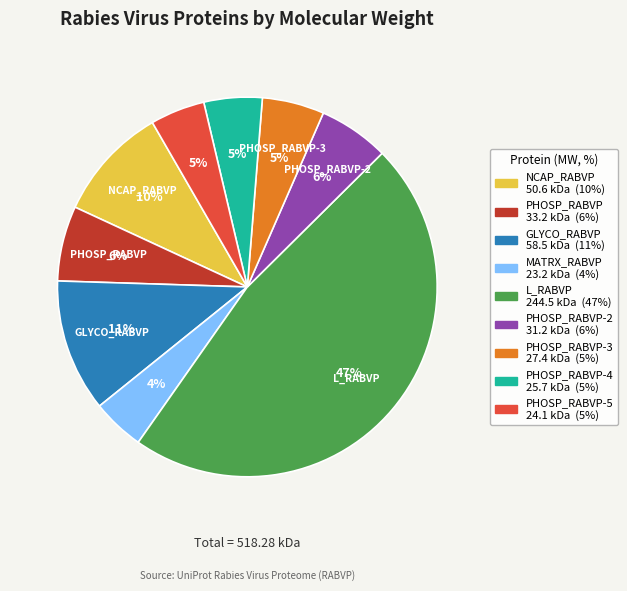

Count the number of slices in the pie.

9